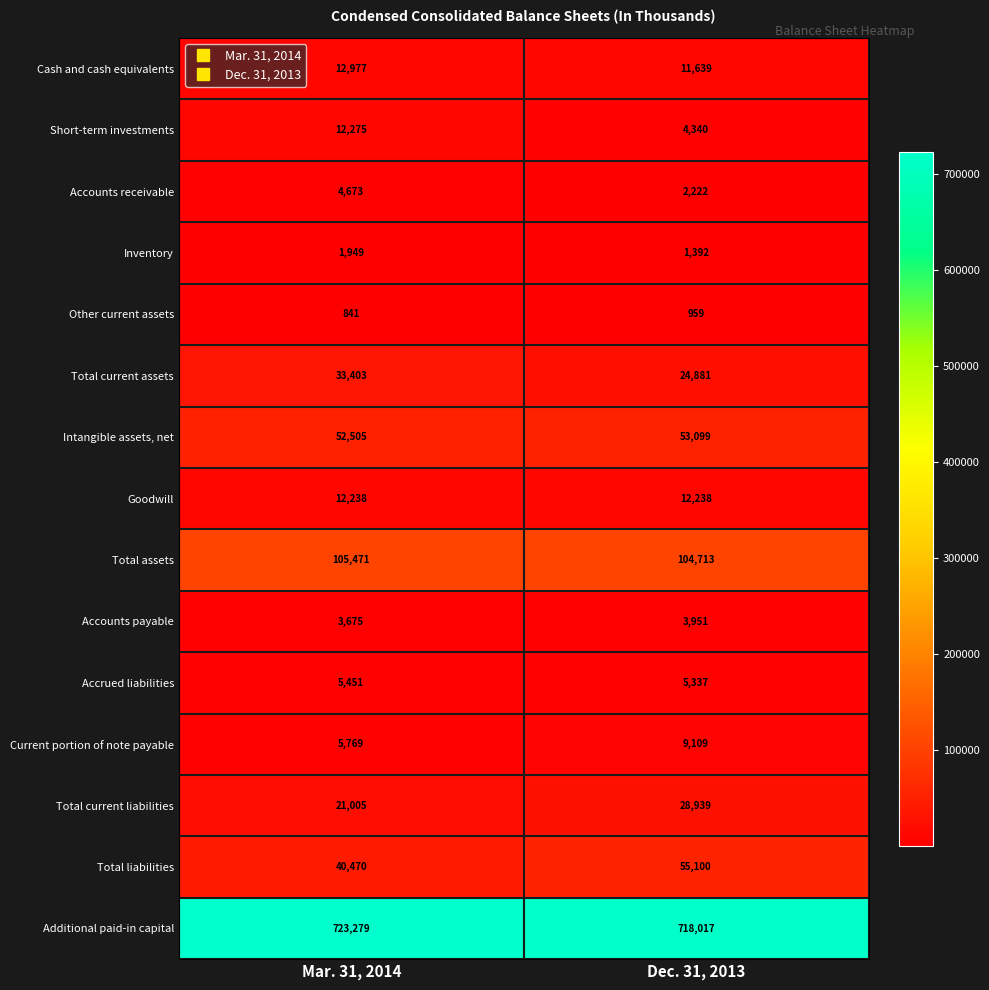

What is the spread (max minus min) of values at Dec. 31, 2013?

717058